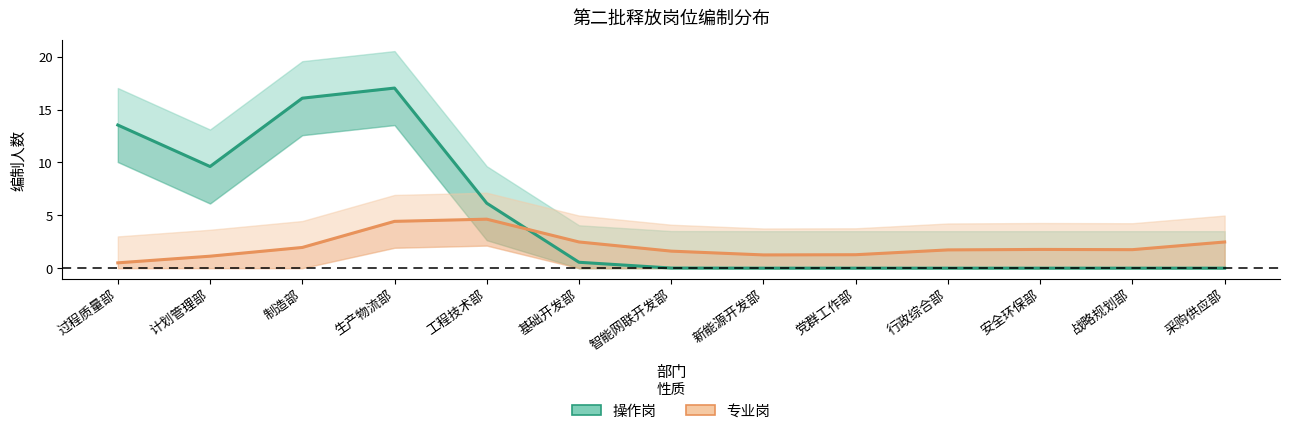

How many times do 操作岗 and 专业岗 cross each other?

1